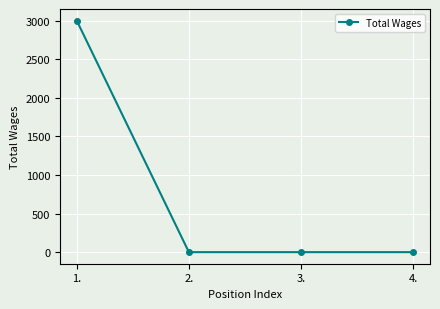

What is the maximum value shown in the chart?

3000